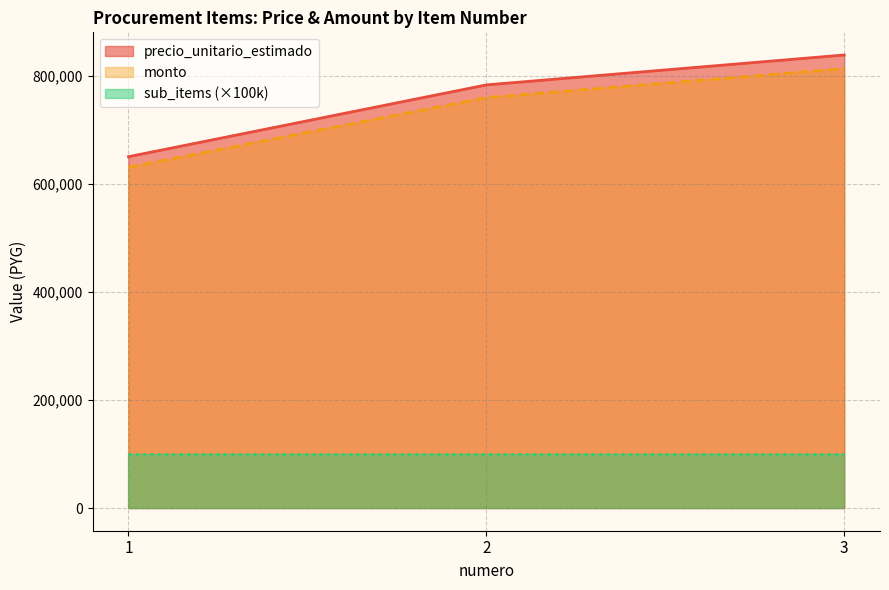

True or false: precio_unitario_estimado has a value of 302383.9 at 2.

False